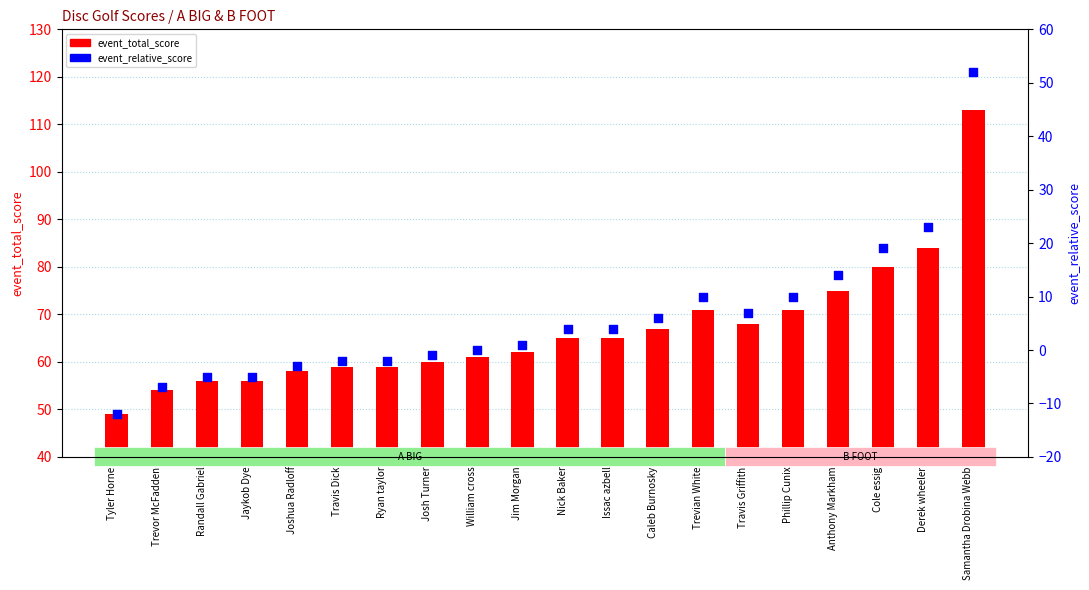

Which series has the largest Y range (max minus min)?

event_total_score